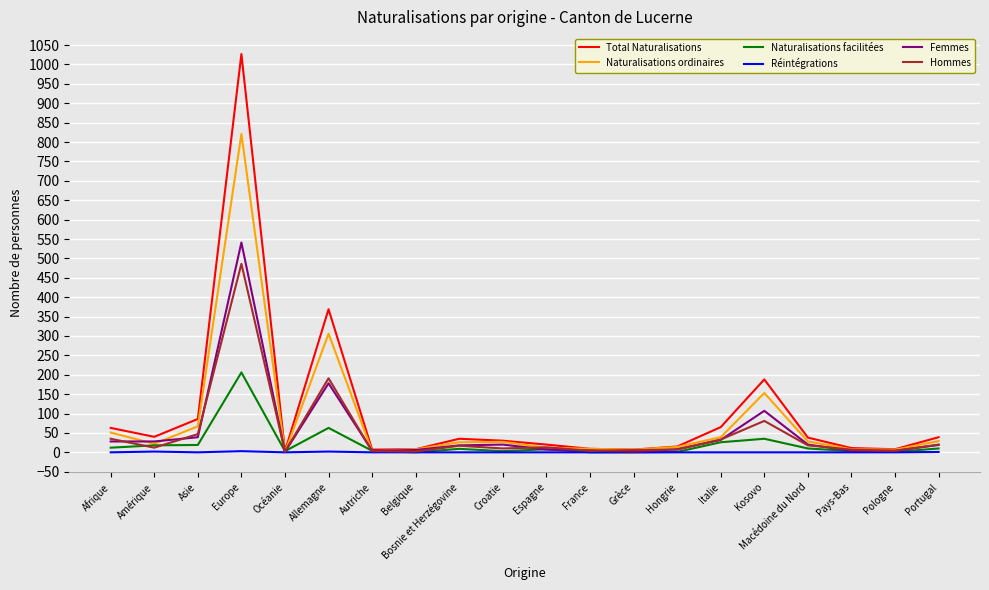

What is the difference between the maximum and minimum values in the Réintégrations series?

3